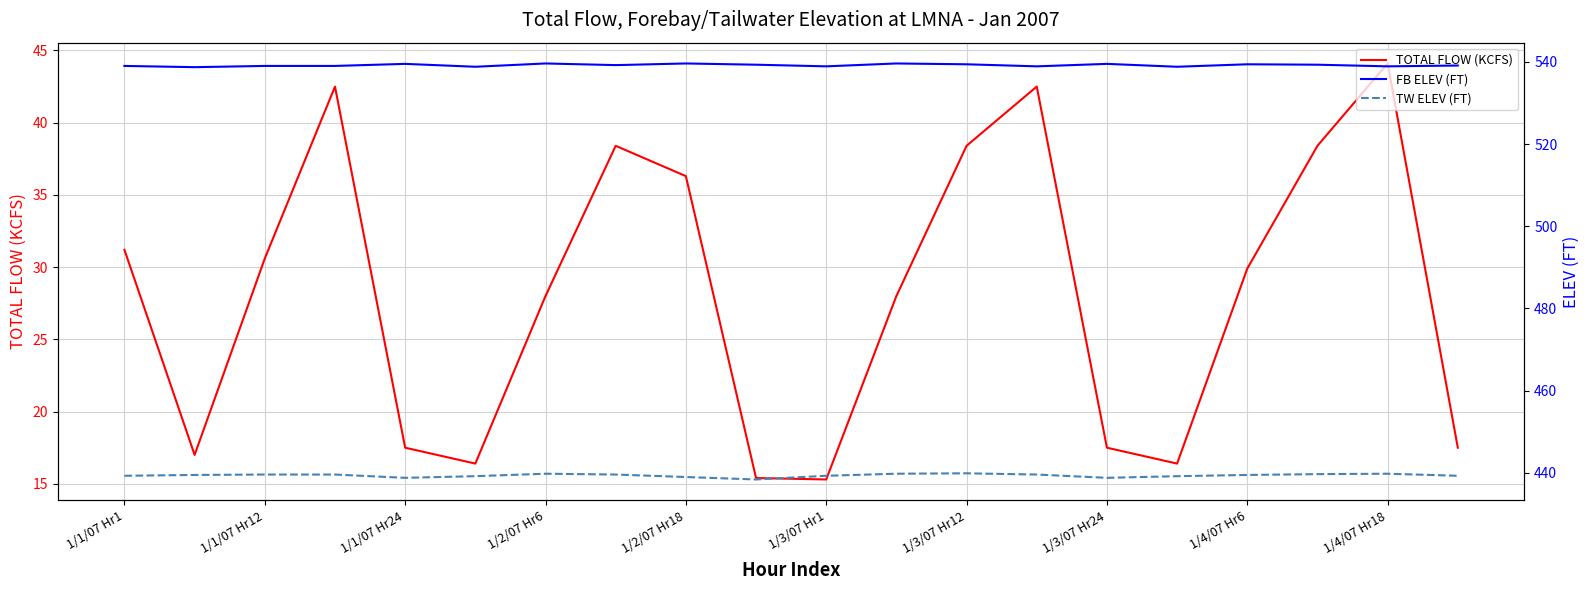

The value of TOTAL FLOW (KCFS) at 1/1/07 Hr1 is 31.2. True or false?

True